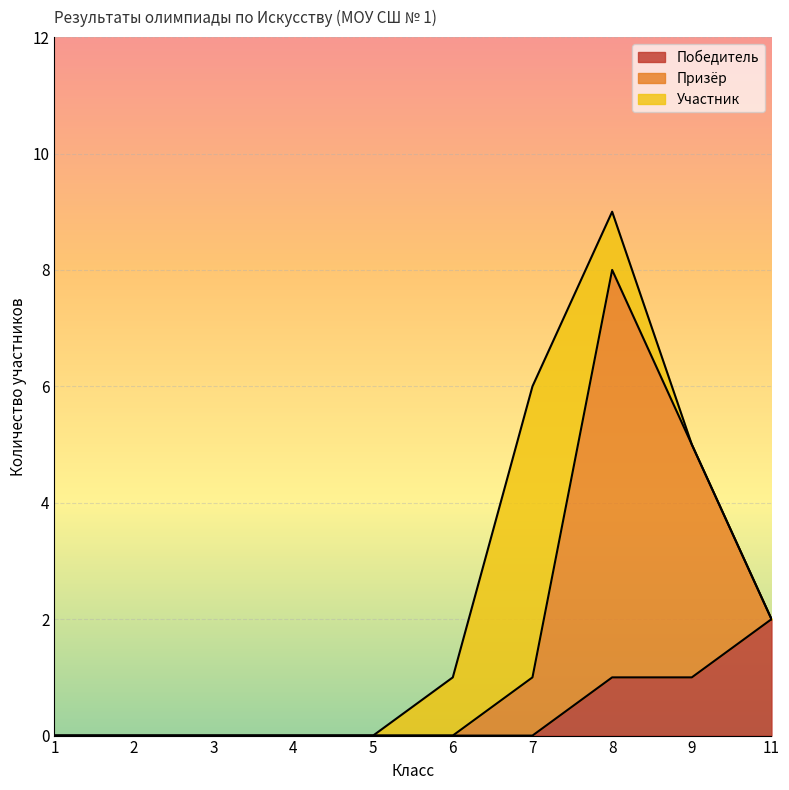

Does the chart display data point markers on the line(s)?

No